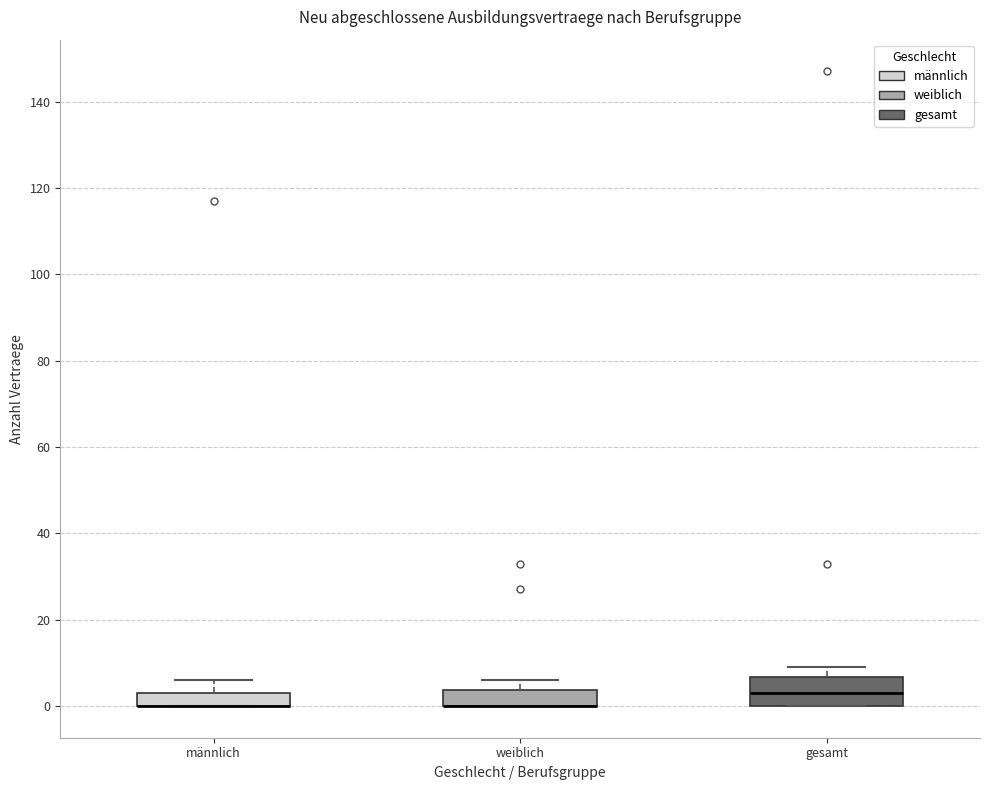

Where does the upper whisker of the box for weiblich end on the y-axis? The values are not printed on the chart, so give them approximately, as read against the axis.

6